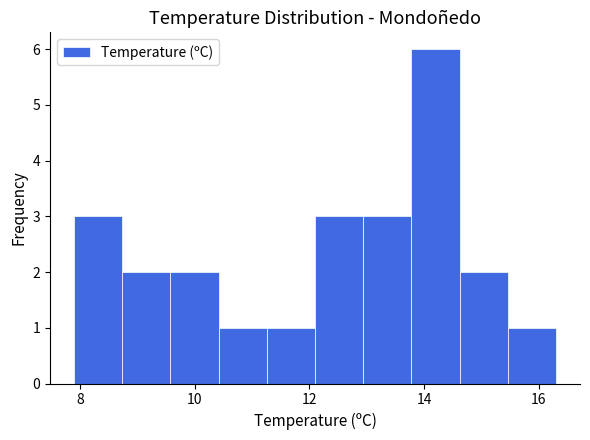

How tall is the bar that spans 12.94 to 13.78 on the x-axis? Neither the bar edges nor the heights are printed on the chart, so give them approximately, as read against the axes.

3